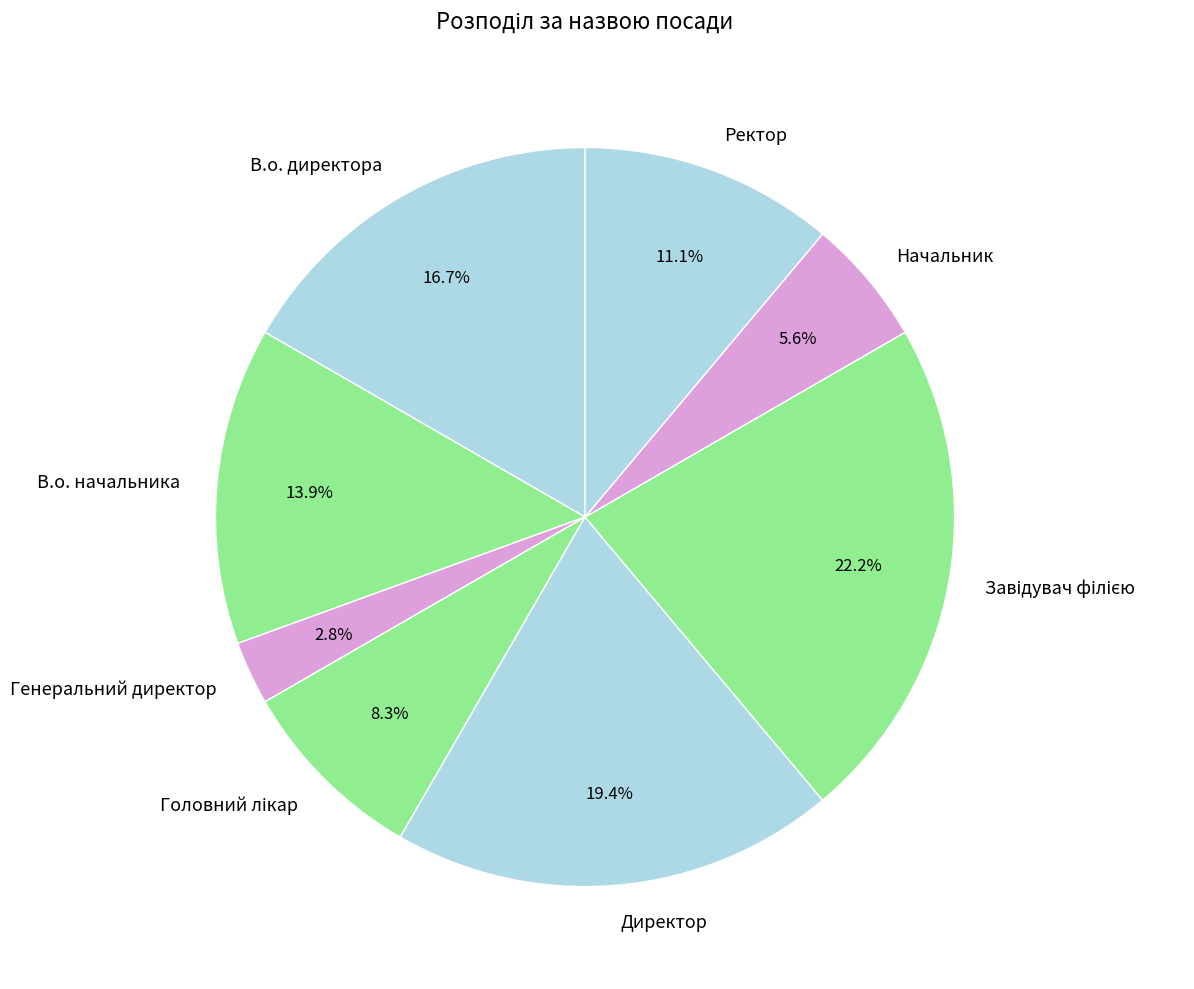

What is the smallest slice in the pie chart?

Генеральний директор